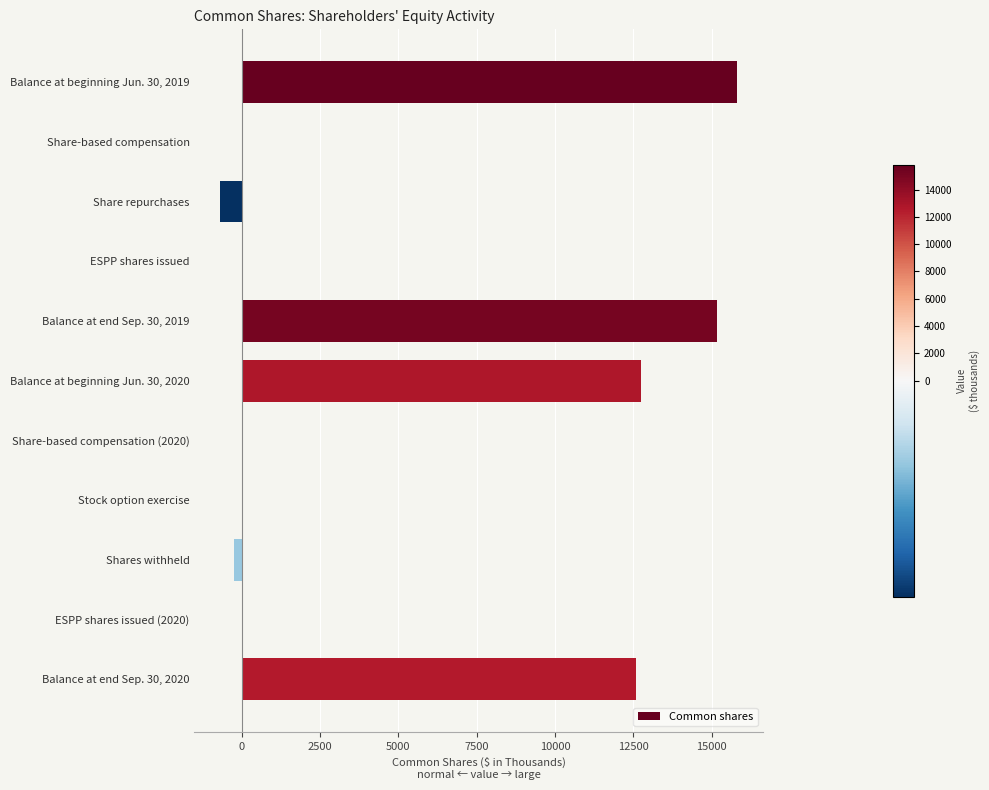

At which category does the chart reach its peak across all series?

Balance at beginning Jun. 30, 2019